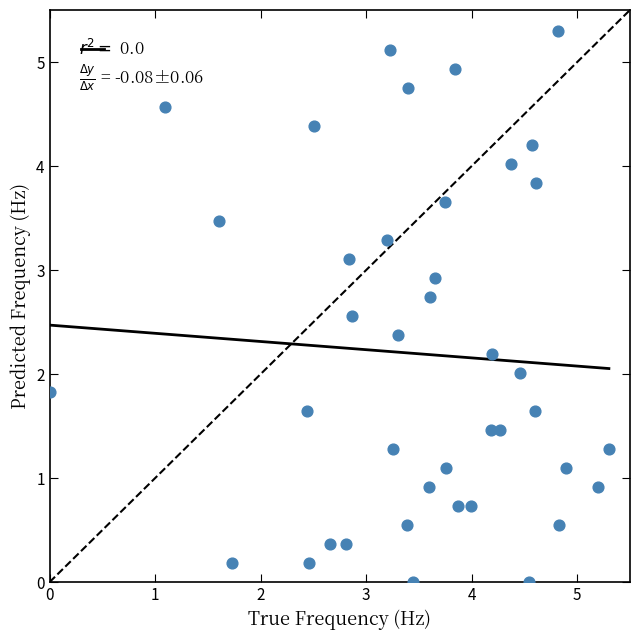

What is the range of X values (max minus min)?

5.3